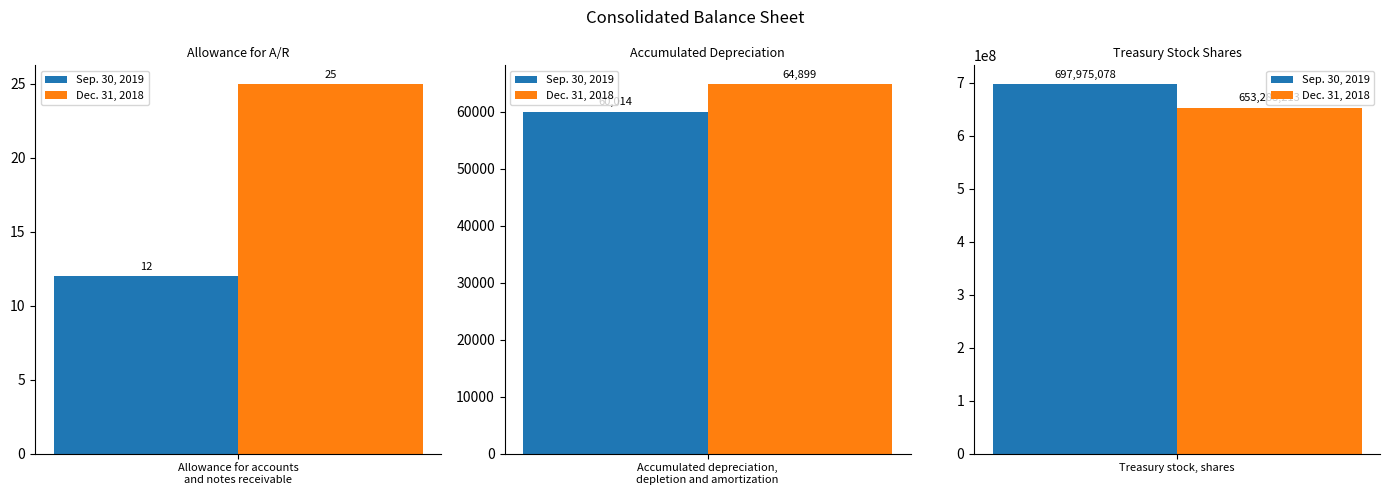

Reading left to right, extract all data points from this chart.

Sep. 30, 2019: 12	60014	697975078
Dec. 31, 2018: 25	64899	653288213